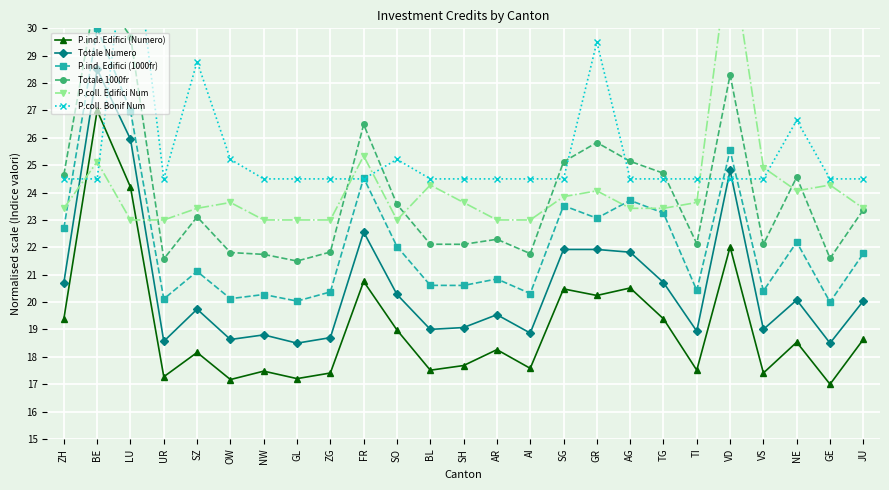

What is the greatest value displayed?

34.5